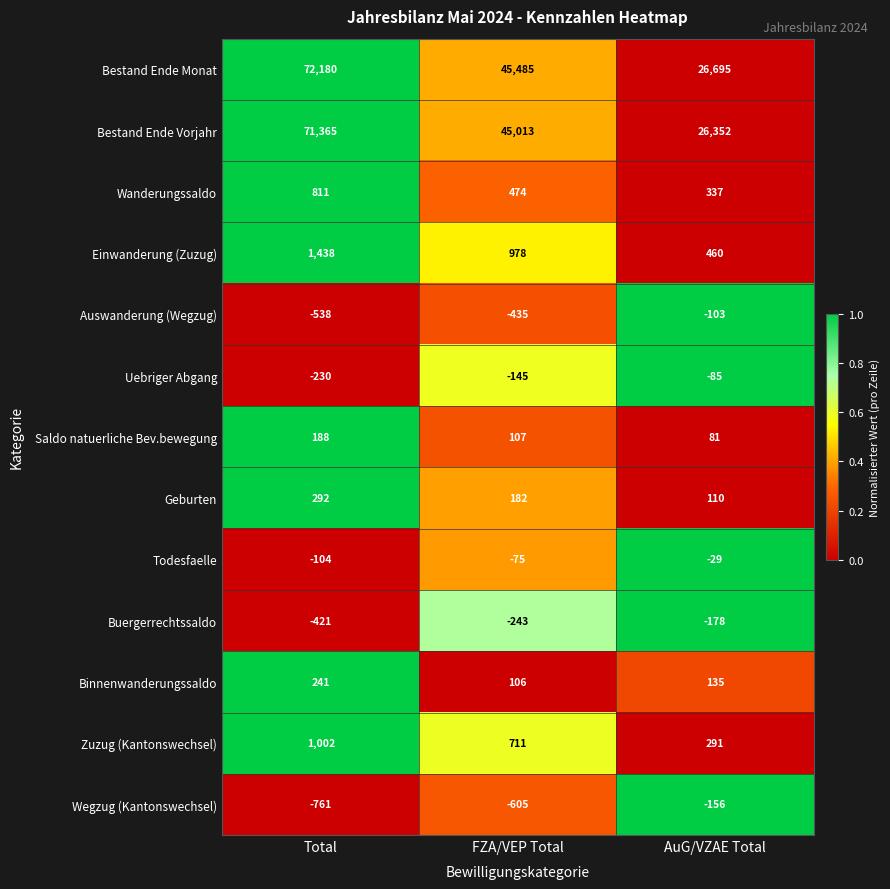

At how many categories does at least one series exceed 0?

3